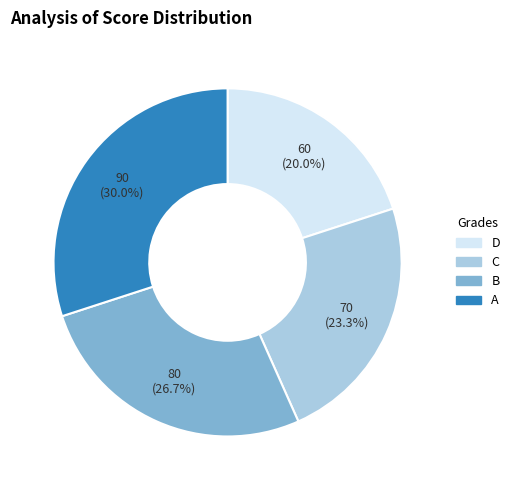

Is it true that C is 23% of the pie?

True